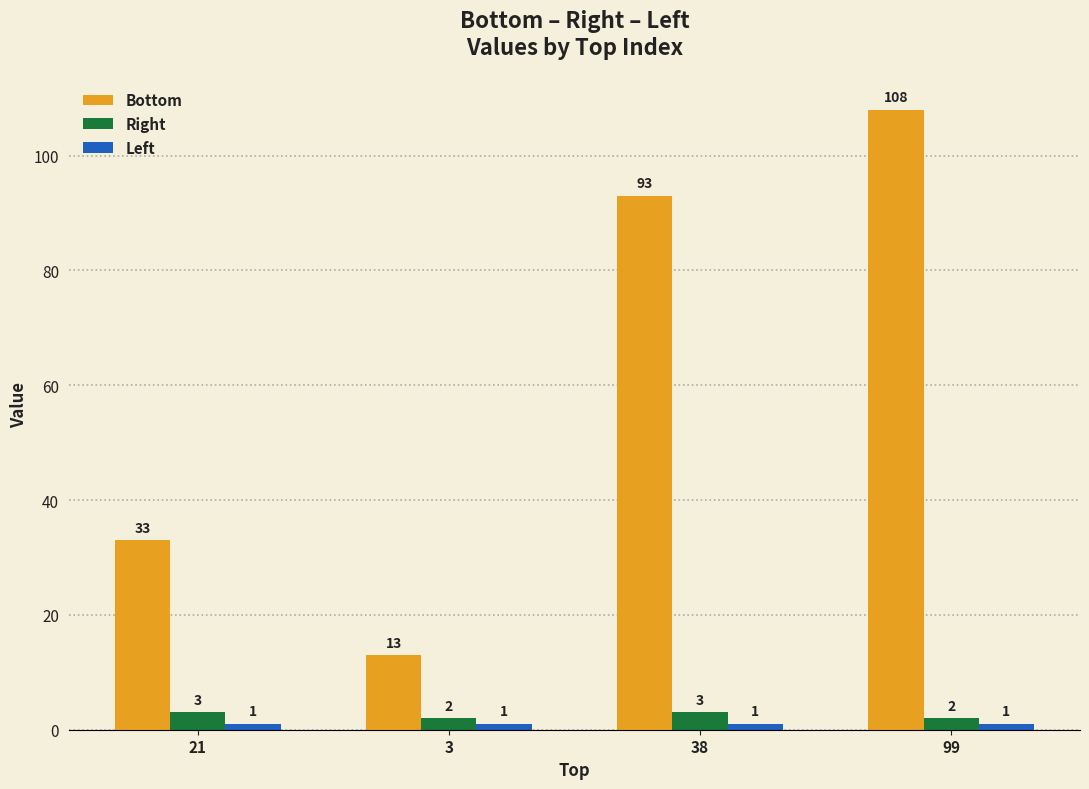

Which category has the highest value in the Bottom series?

99